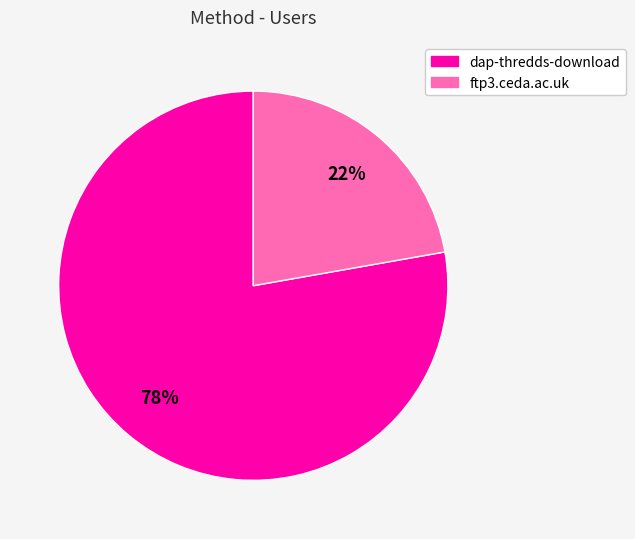

Between ftp3.ceda.ac.uk and dap-thredds-download, which is larger?

dap-thredds-download